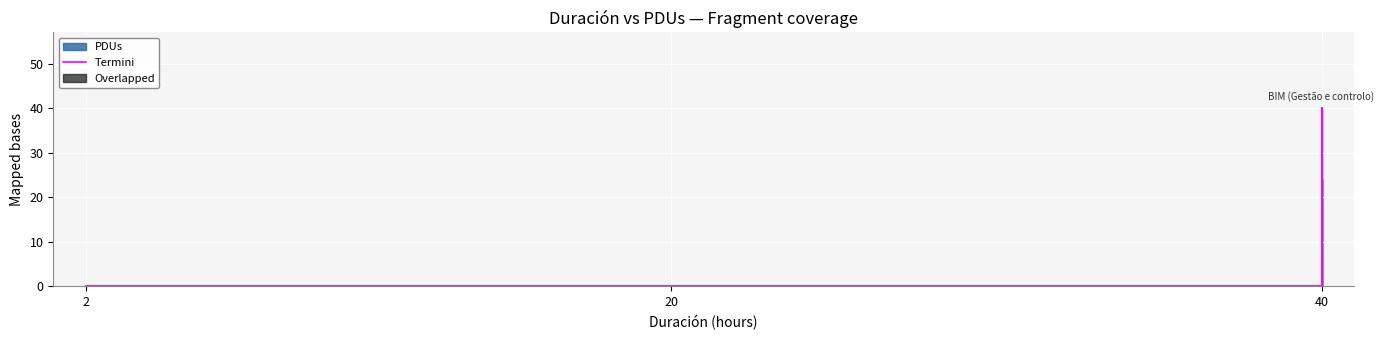

Is it true that the value at 40 is 53?

False